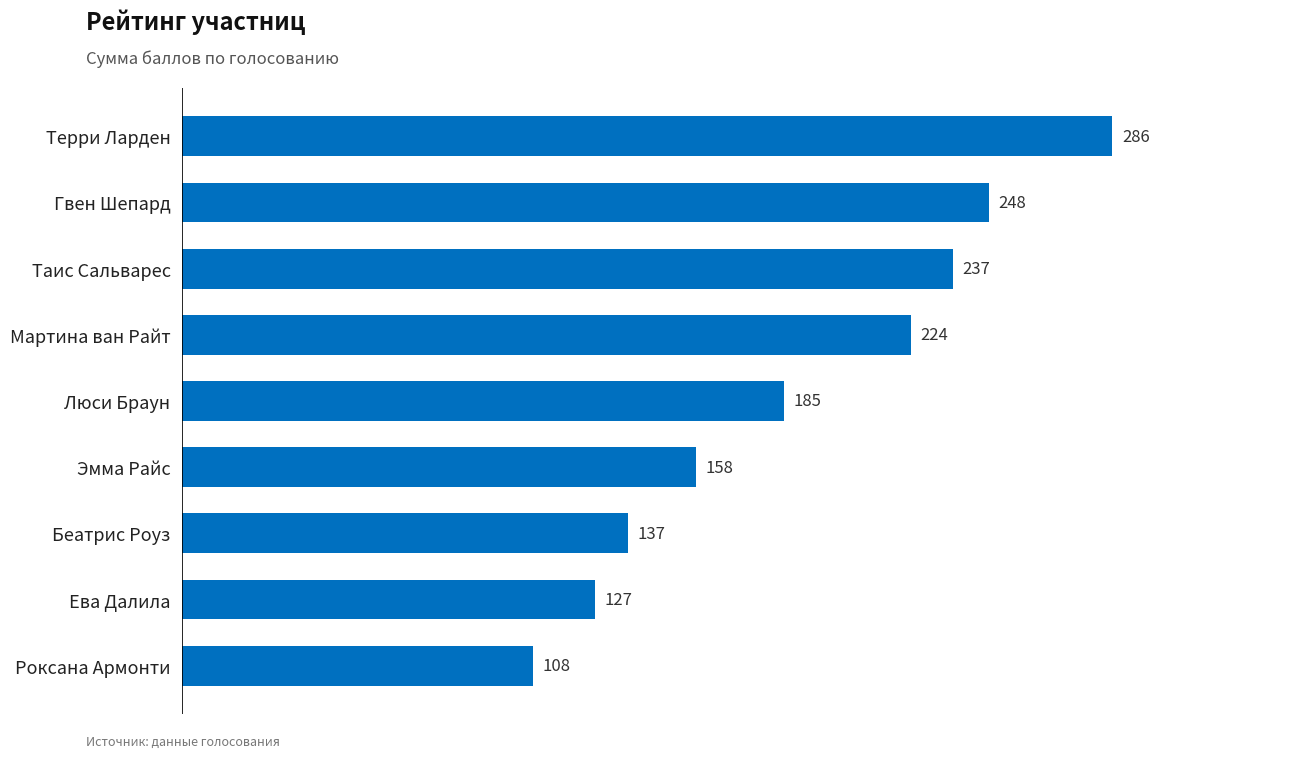

How many data points does each series have?

9